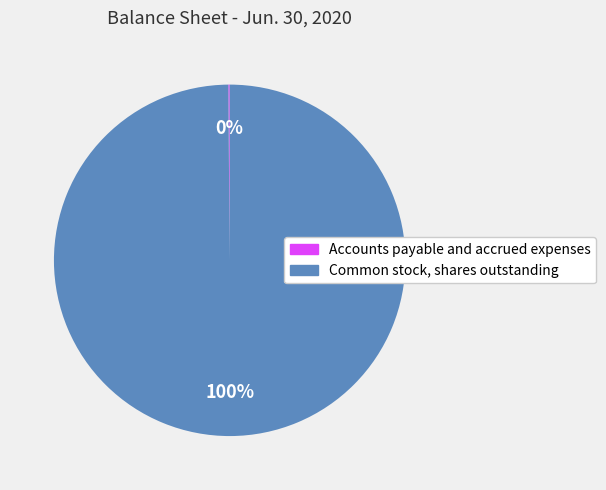

True or false: Common stock, shares outstanding accounts for 85% of the total.

False